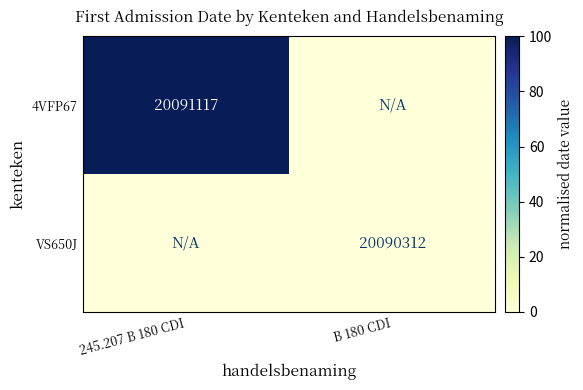

The value of VS650J at B 180 CDI is 8260774. True or false?

False